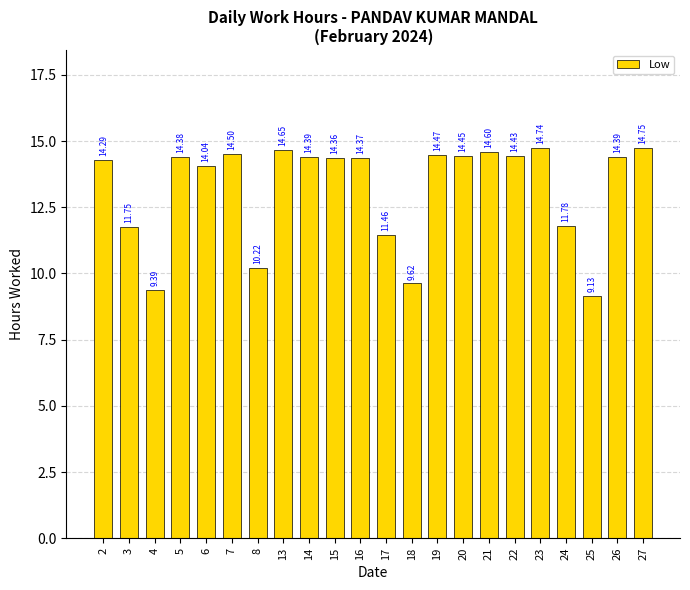

What is the ratio of the value at 24 to the value at 14?

0.8